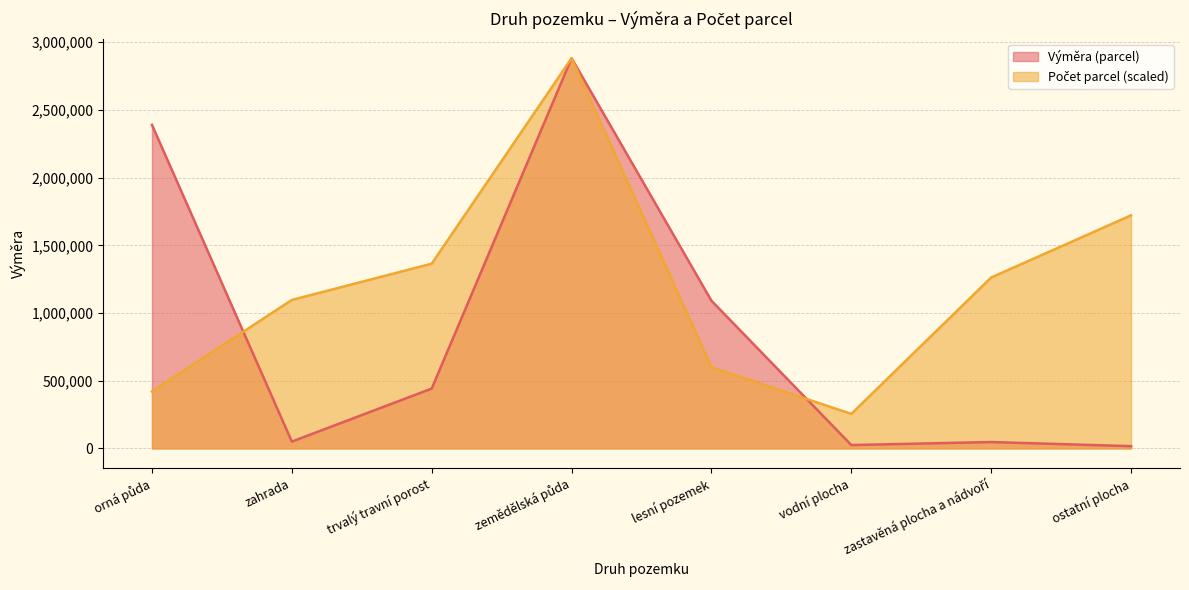

What is the sum of all Počet parcel values?

9601613.0